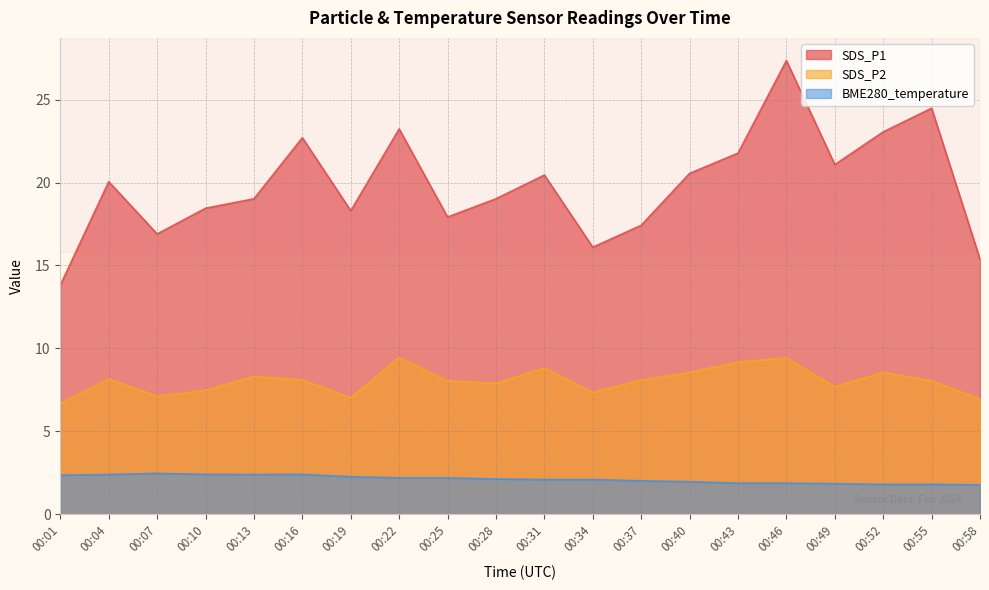

Rank the categories by BME280_temperature value from highest to lowest.

00:07, 00:10, 00:16, 00:04, 00:13, 00:01, 00:19, 00:22, 00:25, 00:28, 00:31, 00:34, 00:37, 00:40, 00:43, 00:46, 00:49, 00:52, 00:55, 00:58